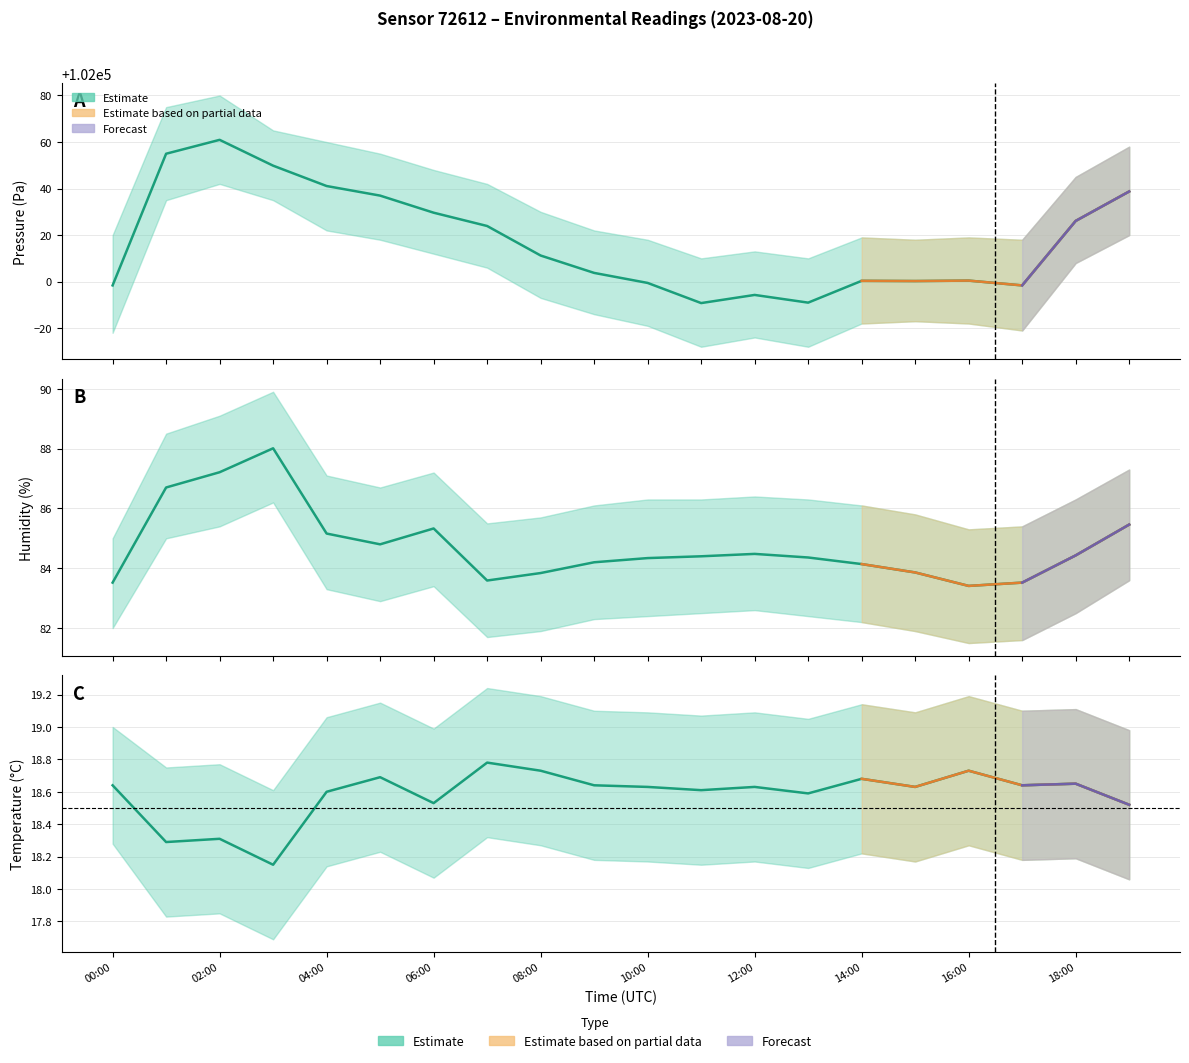

What is the difference between the maximum and minimum values in the temperature series?

0.6